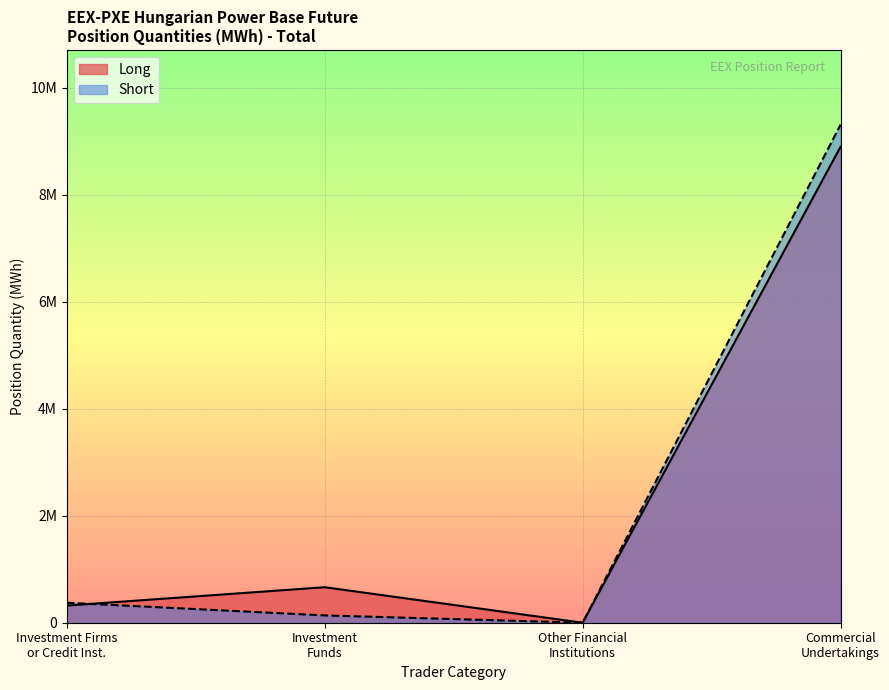

What is the difference between the maximum and minimum values in the Long series?

8900479